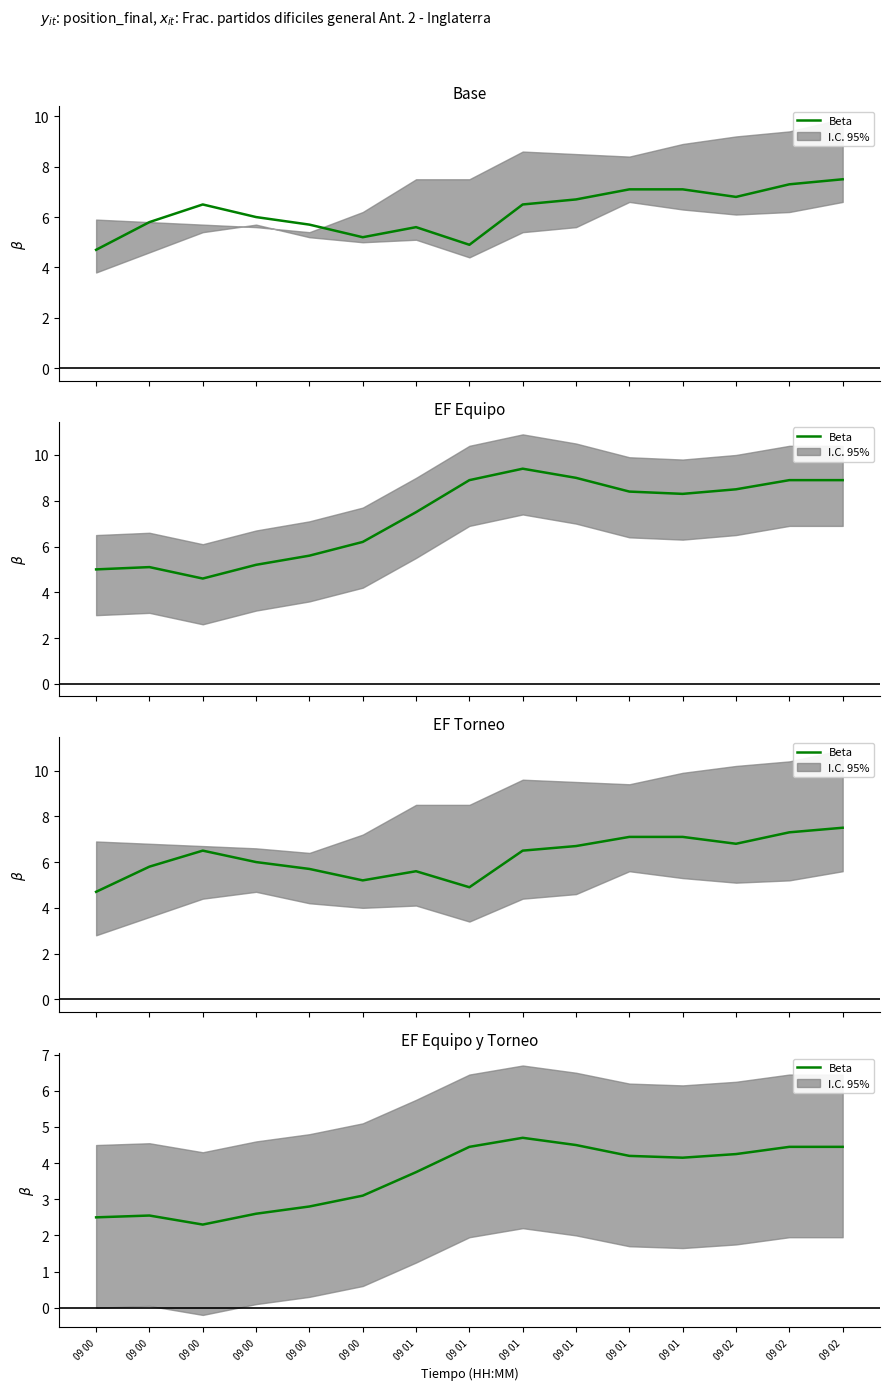

What is the minimum value shown in the chart?

2.3